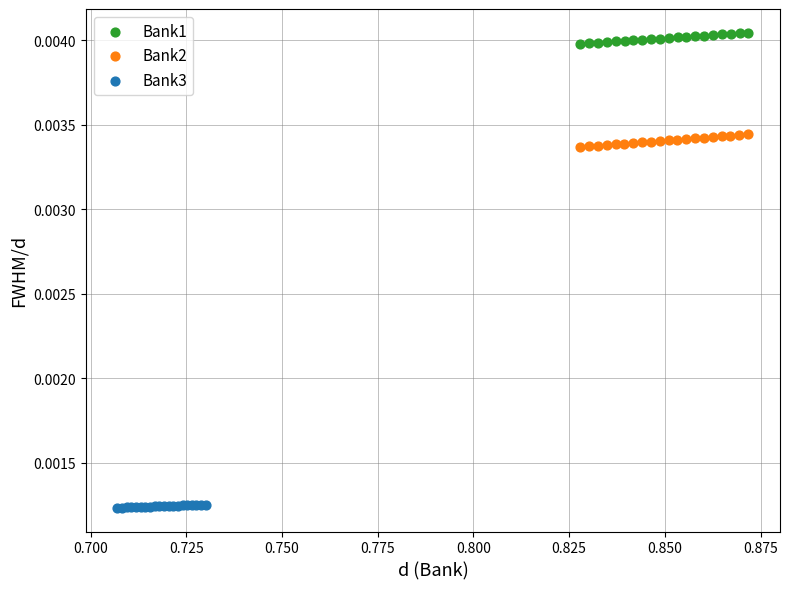

Which series contains the highest Y value?

Bank1